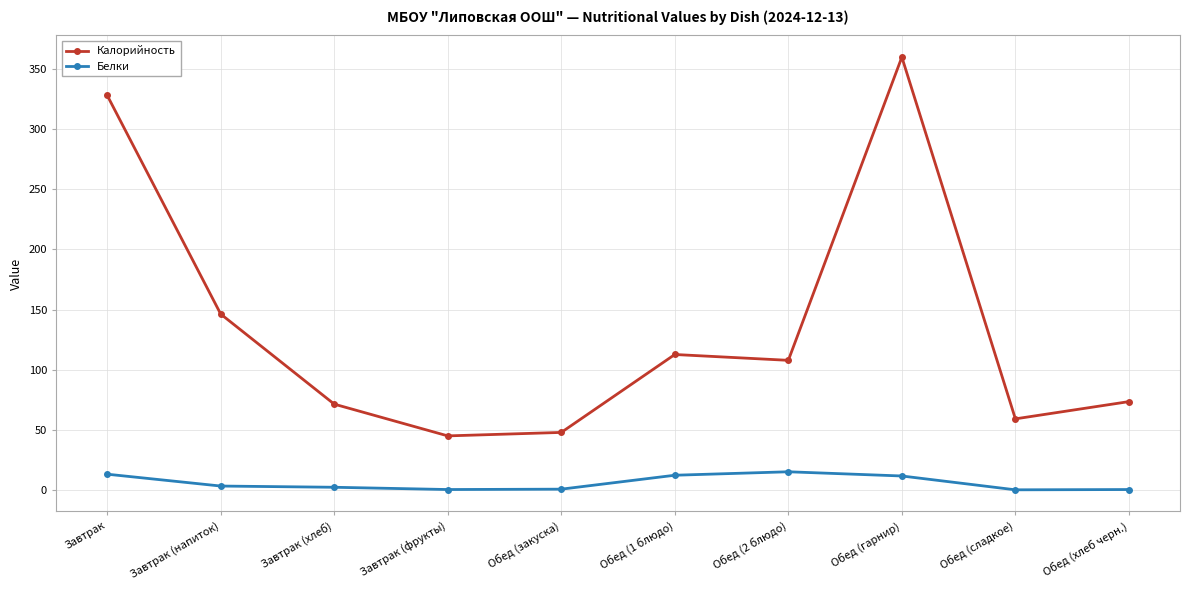

What is the difference between the Белки values at Обед (2 блюдо) and Завтрак (фрукты)?

14.8